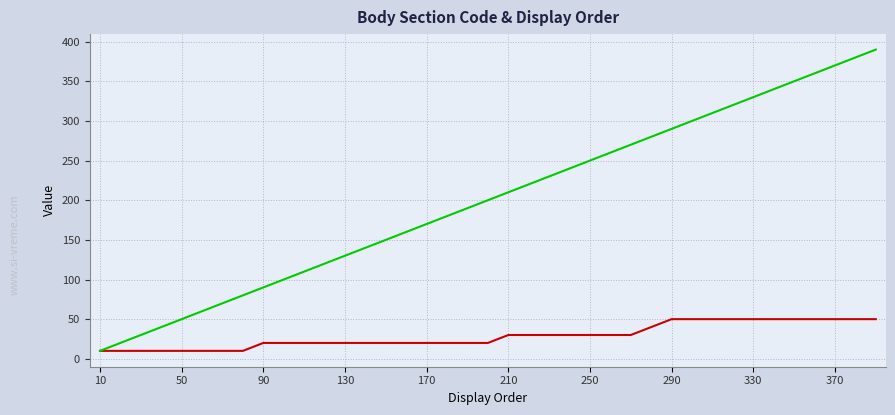

Rank the series by their maximum value, from lowest to highest.

Body Section Order, Display Order